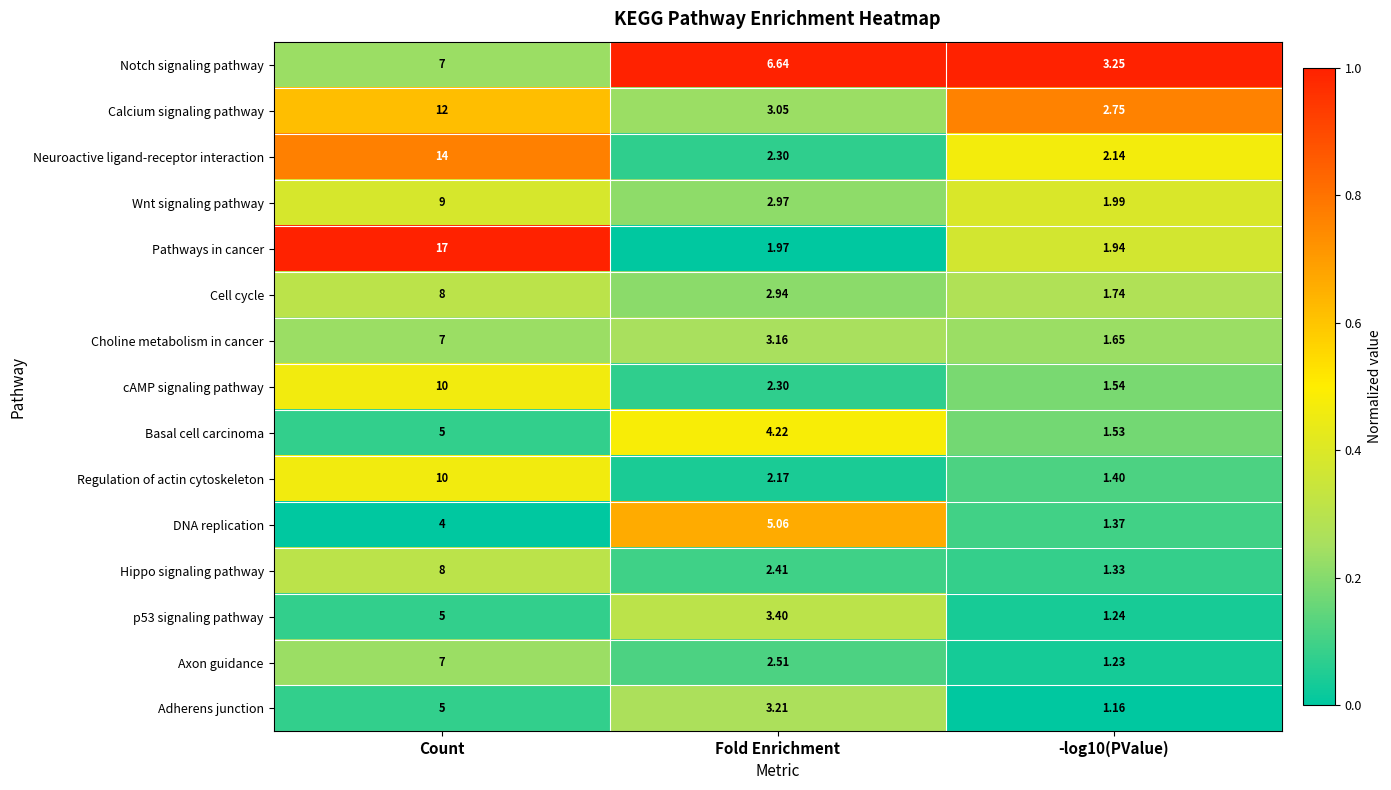

Where does the Basal cell carcinoma series first go above 4?

Count